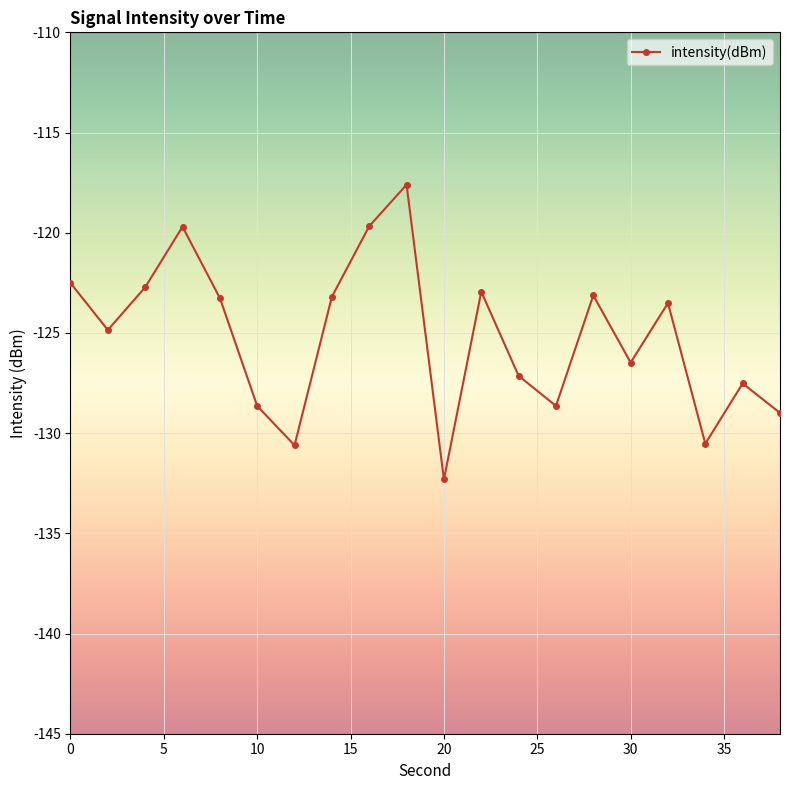

What is the difference between the second highest and second lowest values?

10.9